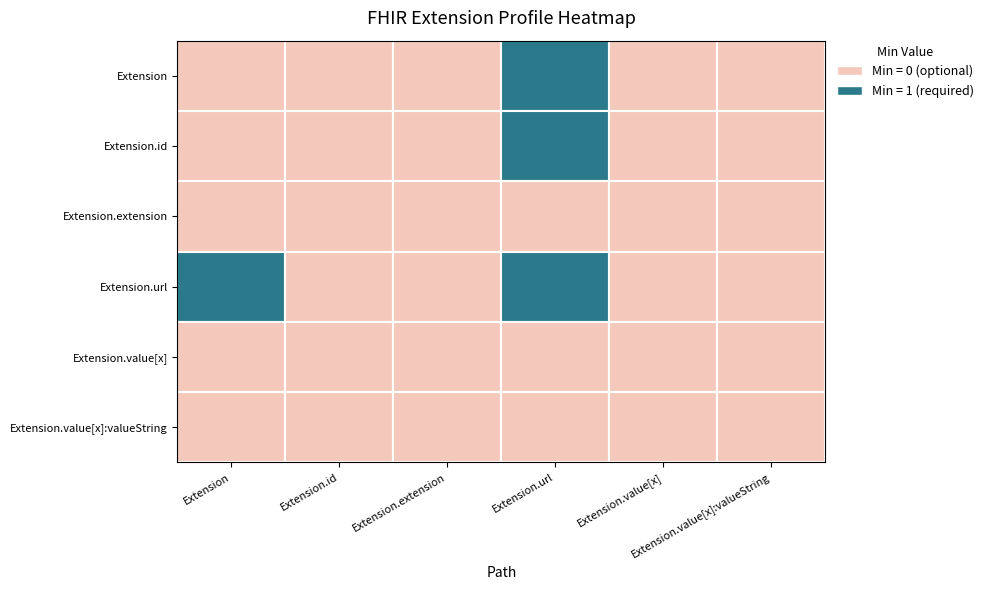

Between Extension.id and Extension.value[x]:valueString, which is larger?

Extension.id